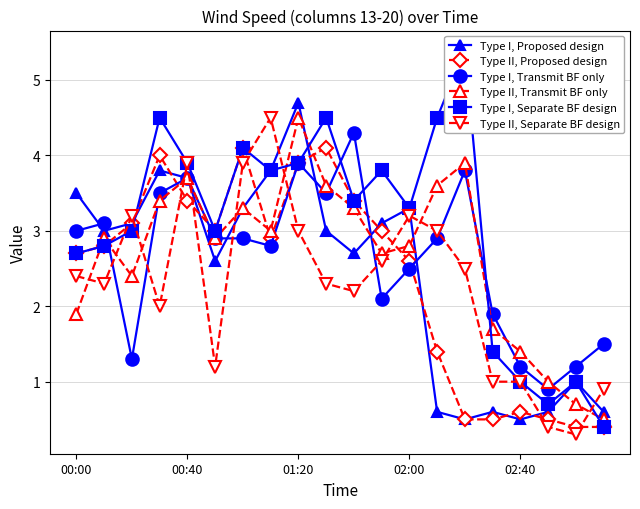

What is the highest value of the Type I, Transmit BF only series?

4.3